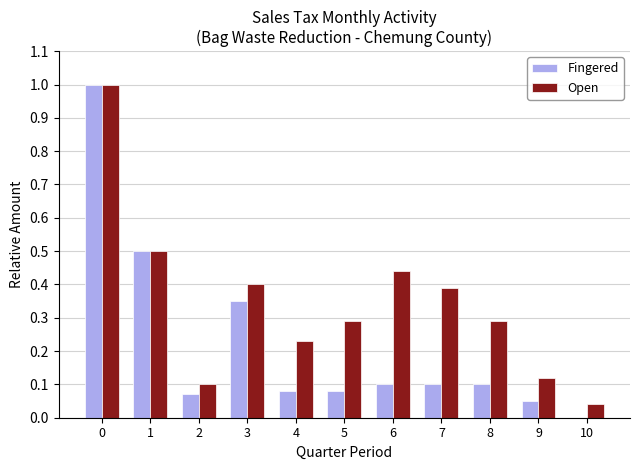

Which series changed the most between 5 and 7?

Open